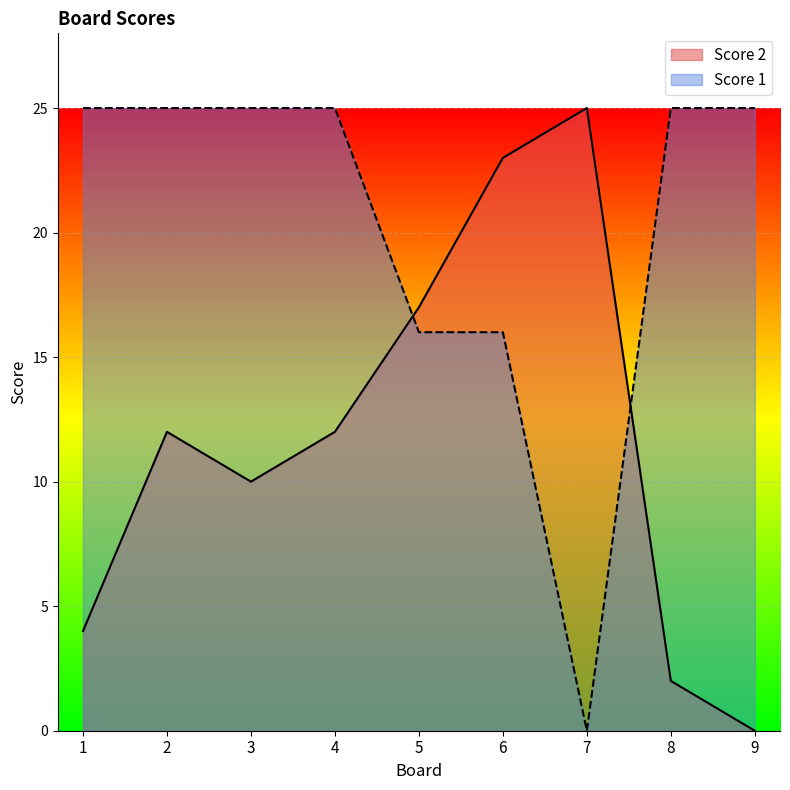

Which series has the widest spread of values?

Score 2